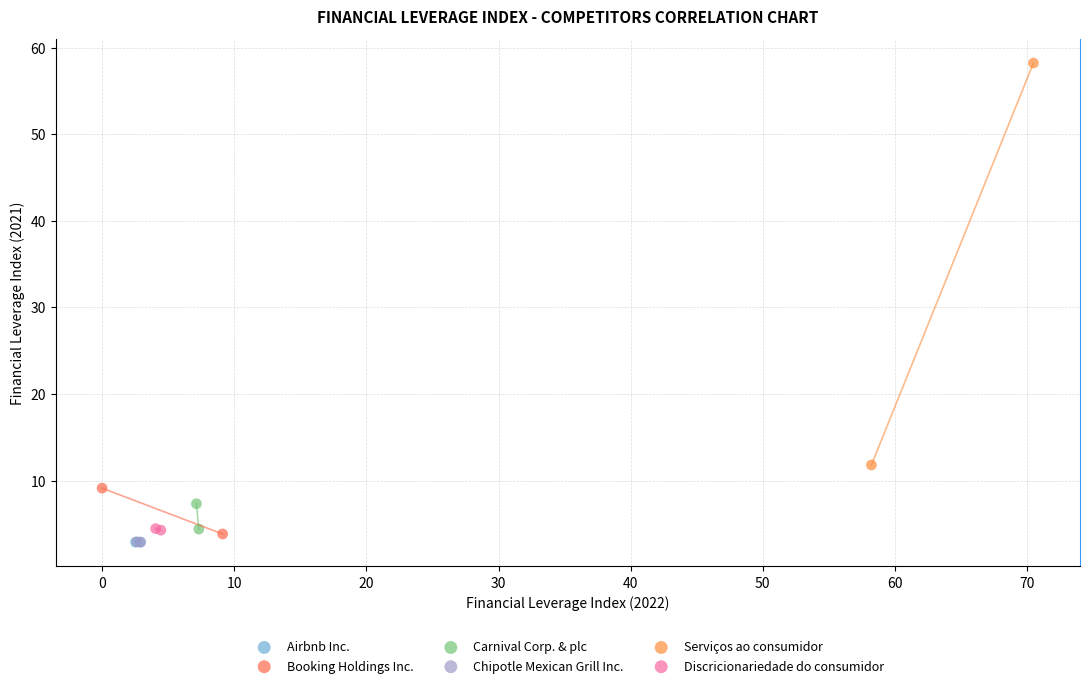

What are all the series names shown in the legend?

Airbnb Inc., Booking Holdings Inc., Carnival Corp. & plc, Chipotle Mexican Grill Inc., Serviços ao consumidor, Discricionariedade do consumidor